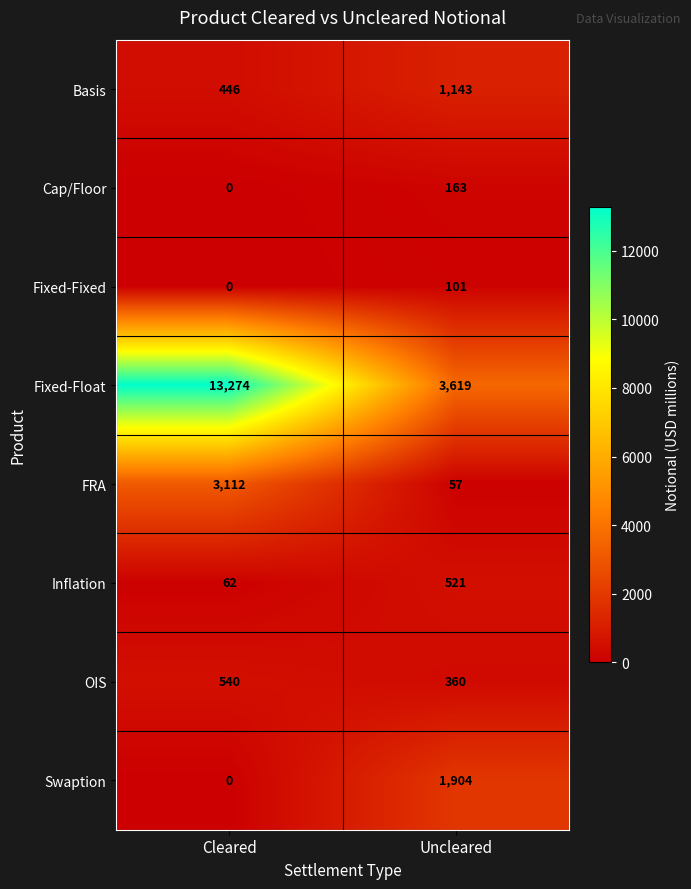

At which label does Inflation reach its minimum?

Cleared